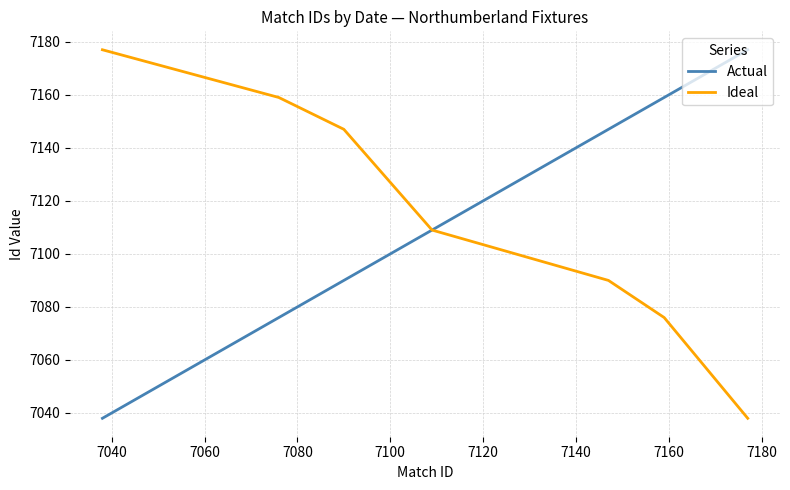

What is the lowest value of the Actual series?

7038